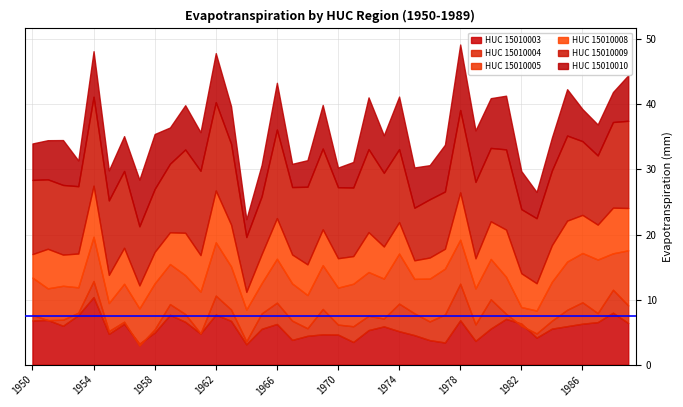

True or false: HUC_15010005 and HUC_15010003 cross at least once.

True